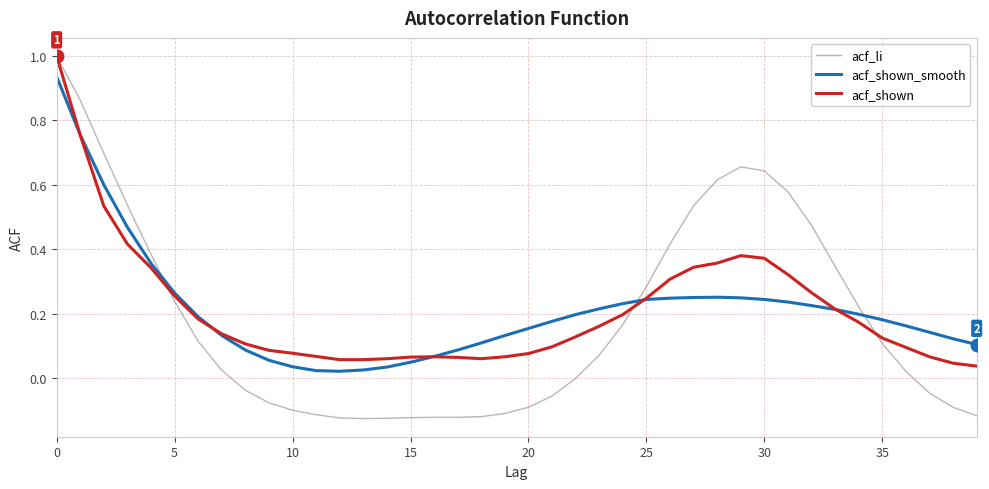

Which series has the widest spread of values?

acf_li